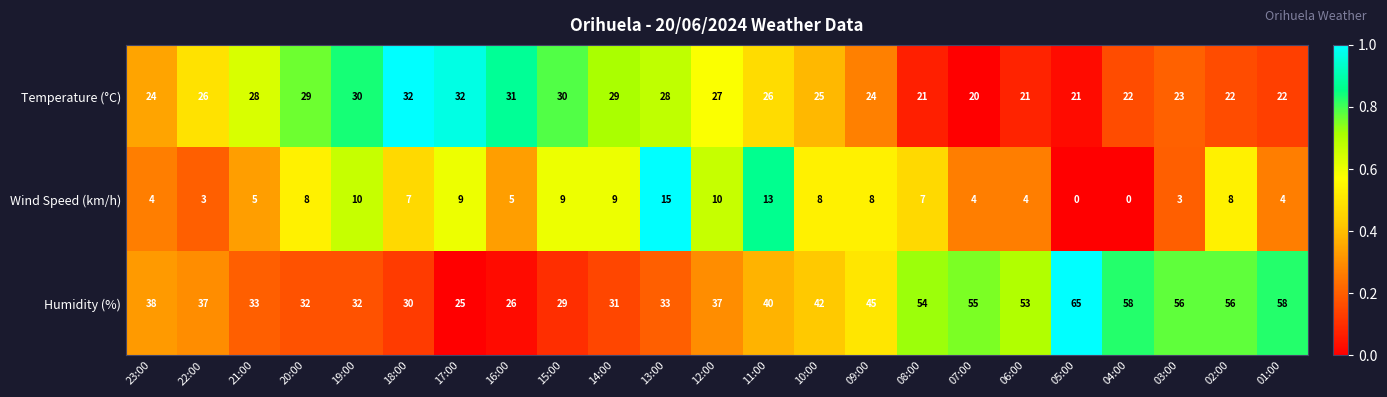

At how many categories does at least one series exceed 0?

23